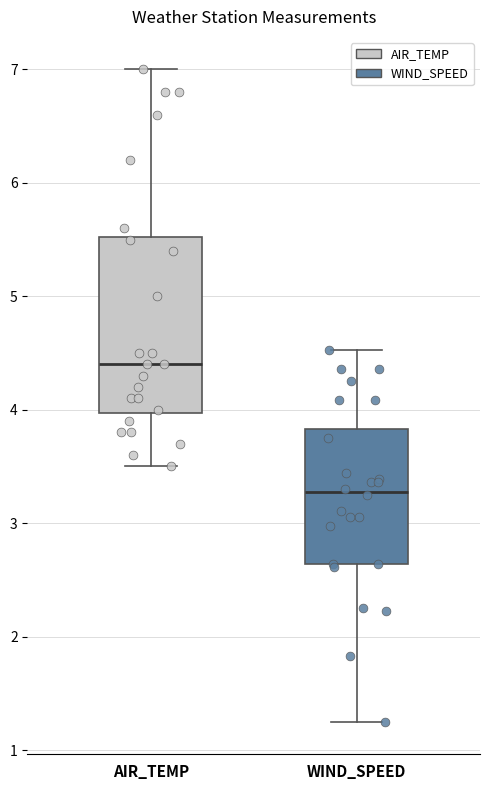

Reading left to right, transcribe this box plot: for each box, give where its median line is, the range the box spans, and where its two whiskers end, as read against the y-axis. The values are not printed on the chart, so give them approximately, as read against the axis.

AIR_TEMP: median 4.4, box 4.0 to 5.5, whiskers 3.5 to 7.0
WIND_SPEED: median 3.3, box 2.6 to 3.8, whiskers 1.3 to 4.5